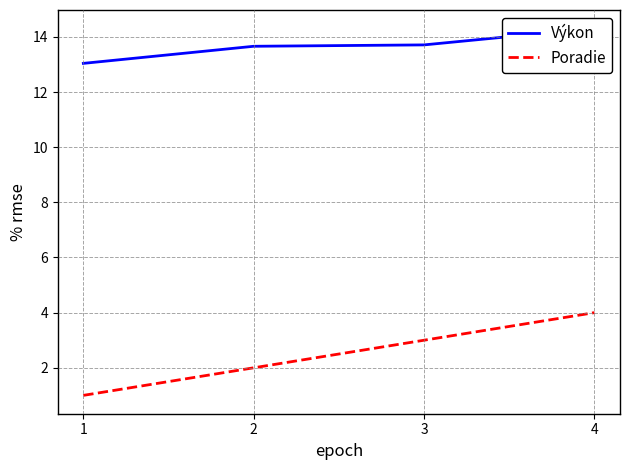

What is the sum of the Výkon values at 2 and 3?

27.4